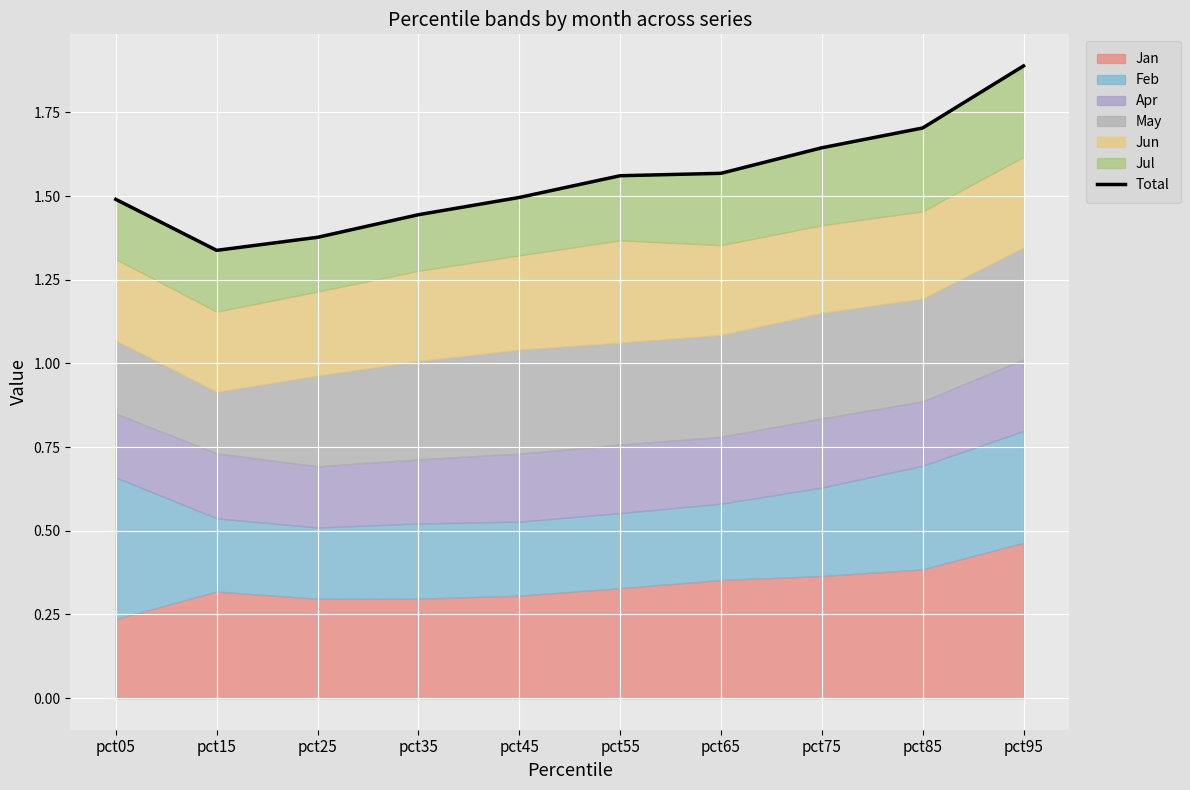

Rank the categories by value from lowest to highest.

pct15, pct25, pct35, pct05, pct45, pct55, pct65, pct75, pct85, pct95